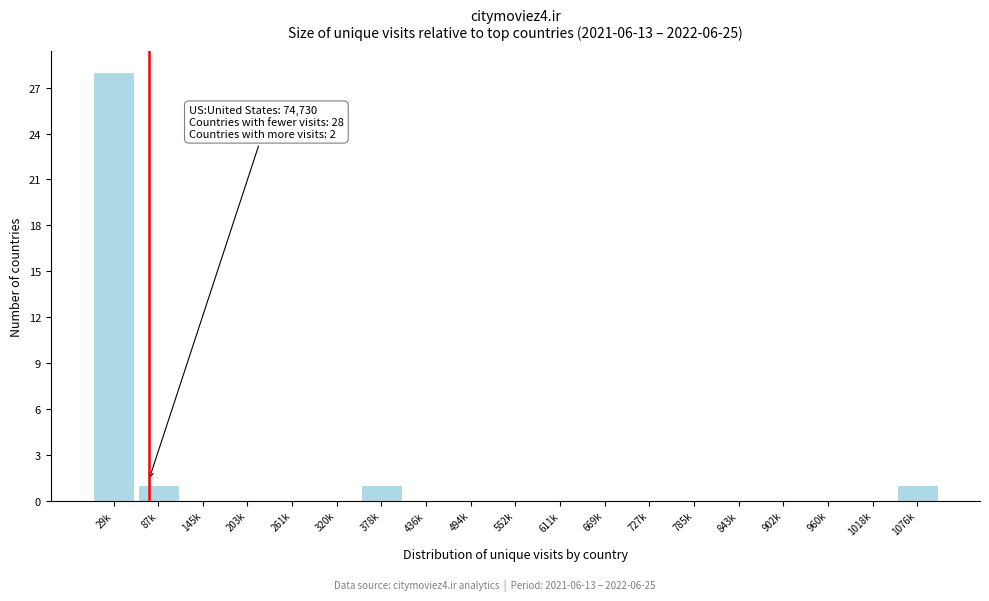

Reading left to right, transcribe all the data shown in this chart.

29k=28	87k=1	145k=0	203k=0	261k=0	320k=0	378k=1	436k=0	494k=0	552k=0	611k=0	669k=0	727k=0	785k=0	843k=0	902k=0	960k=0	1018k=0	1076k=1